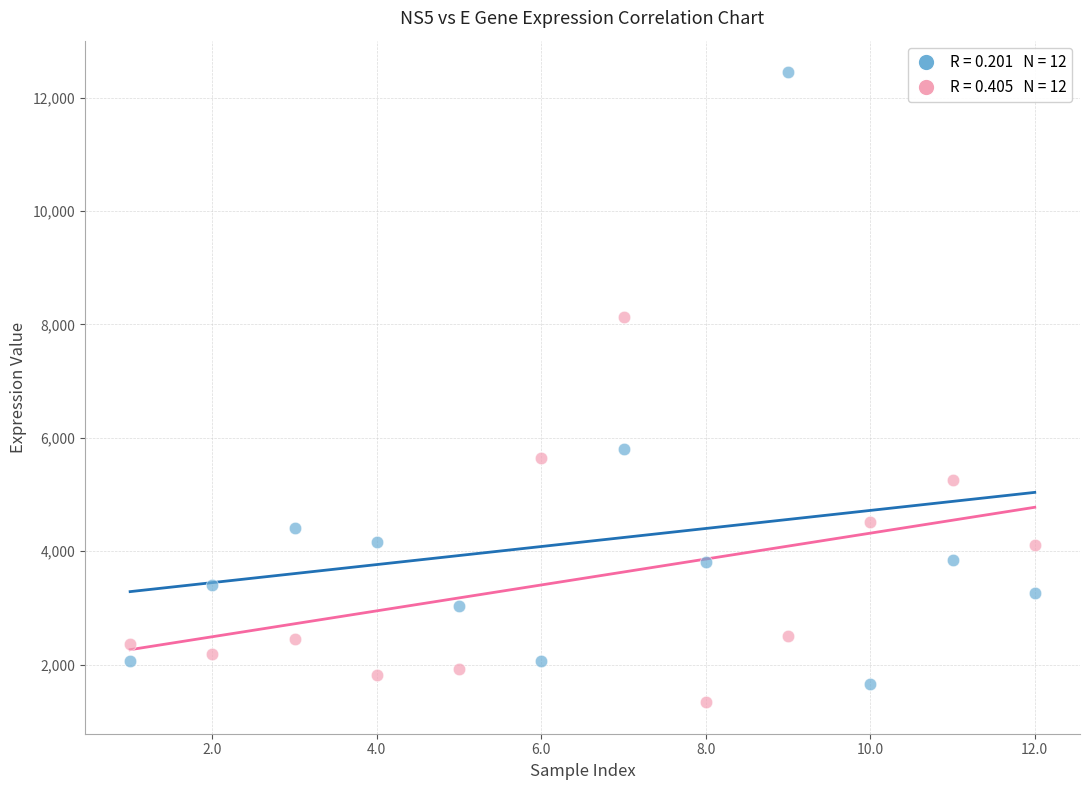

Across all series, what Y value is closest to 6891?

5792.8